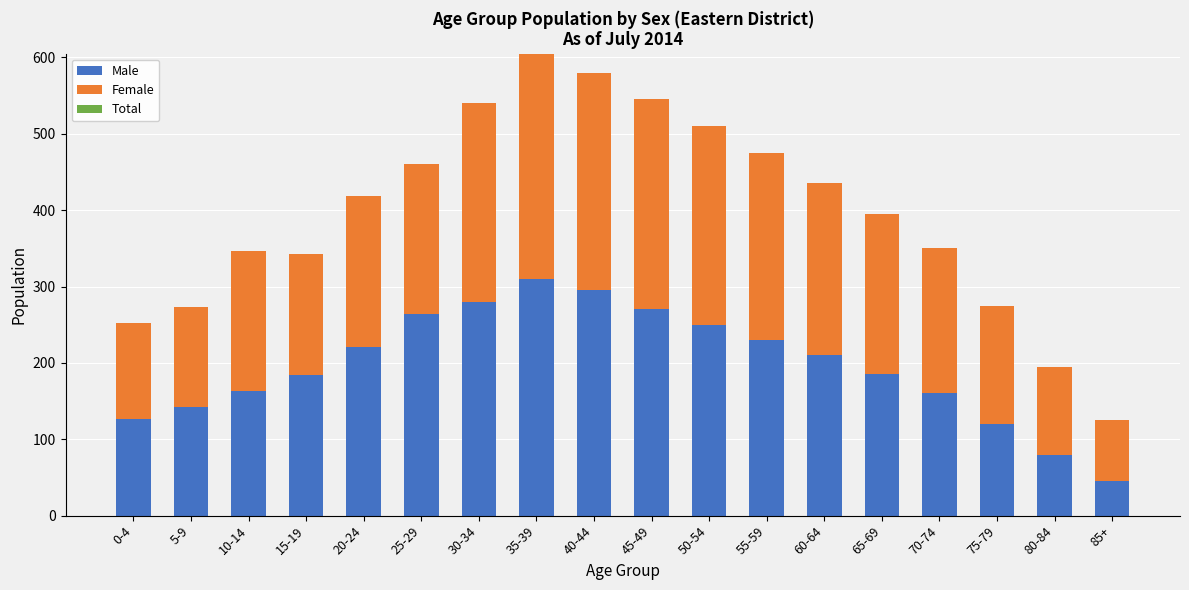

The value of Male at 60-64 is 210. True or false?

True